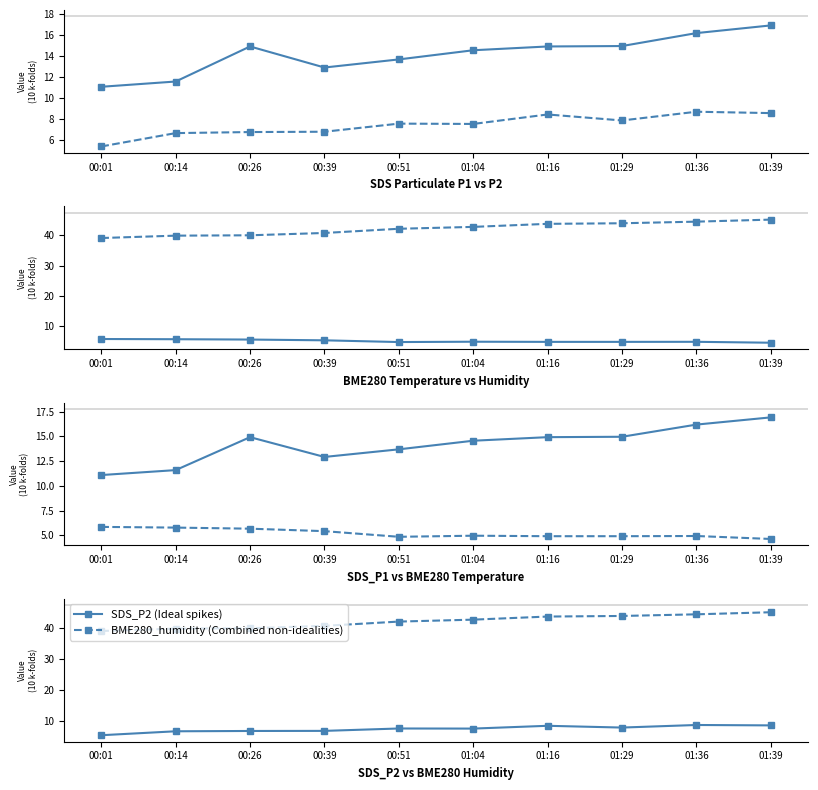

Count the number of categories in the chart.

10